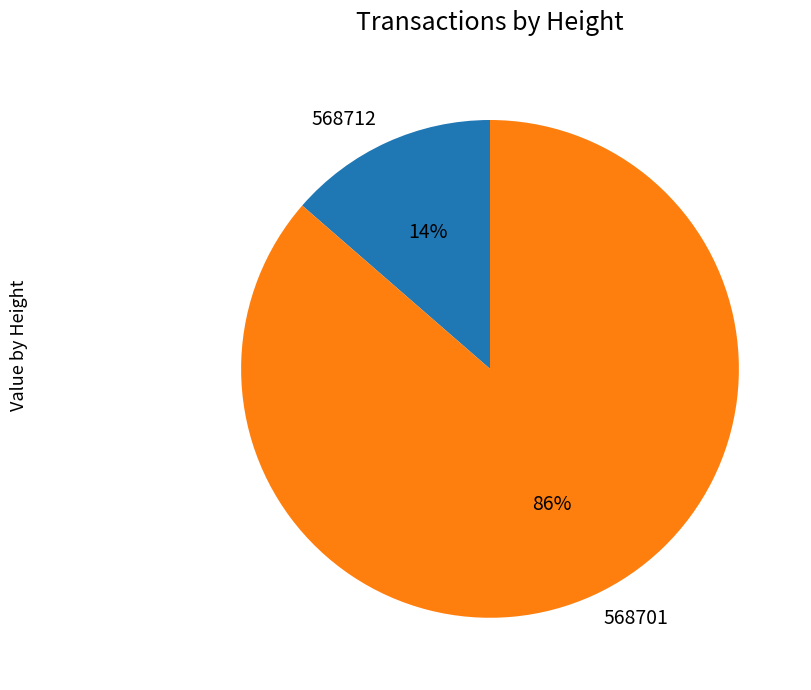

To the nearest percent, what portion does 568712 represent?

14%